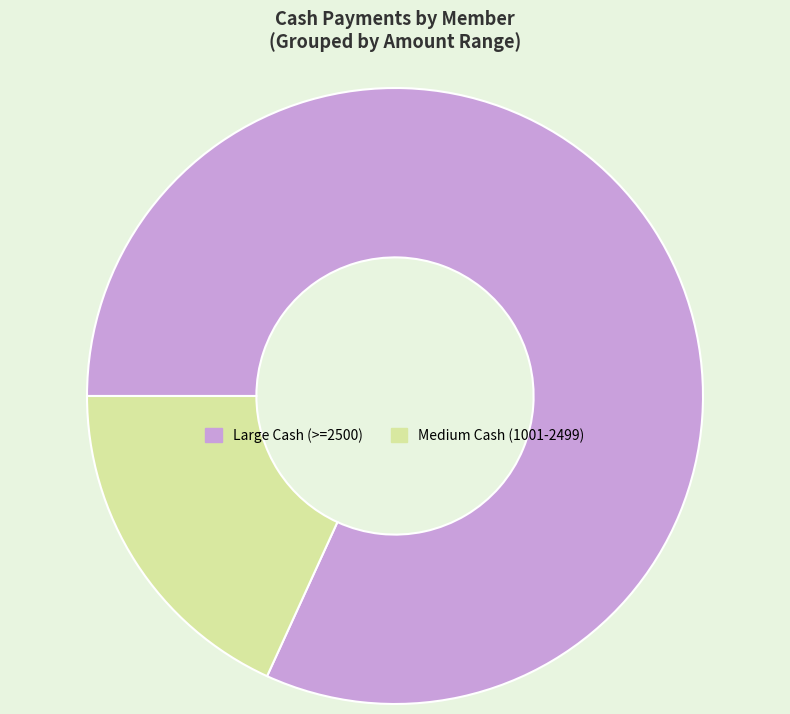

What is the ratio of the value at Large Cash (>=2500) to the value at Medium Cash (1001-2499)?

4.5